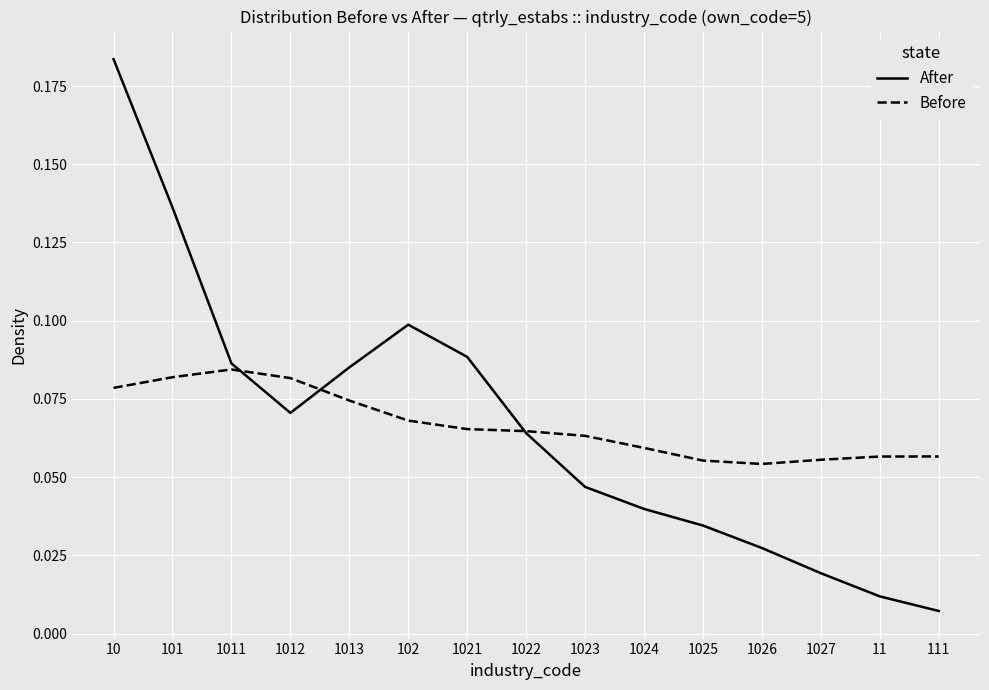

List the series in order of their peak value, highest first.

After, Before